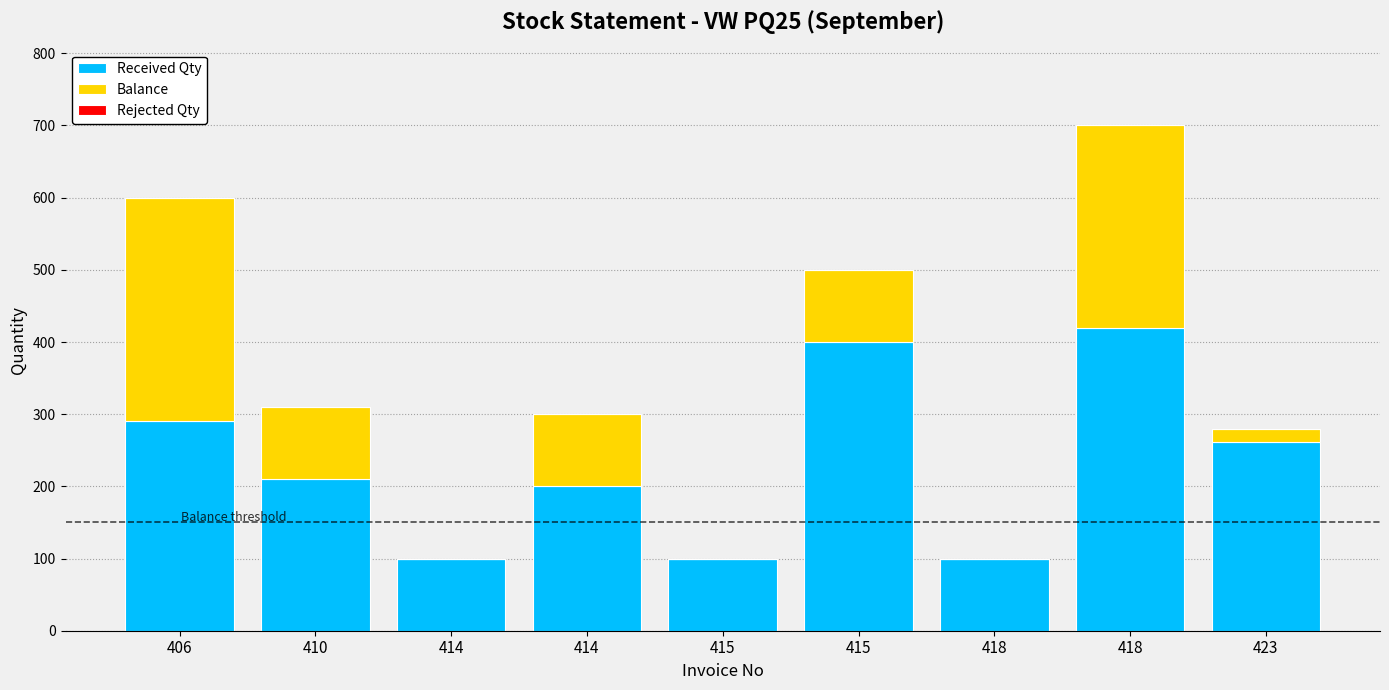

Where does the Balance series first go above 100?

406